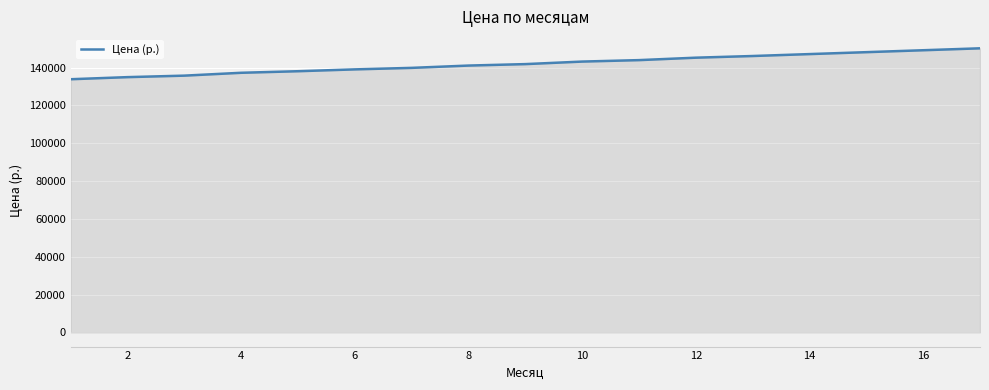

What is the sum of all values?

2415680